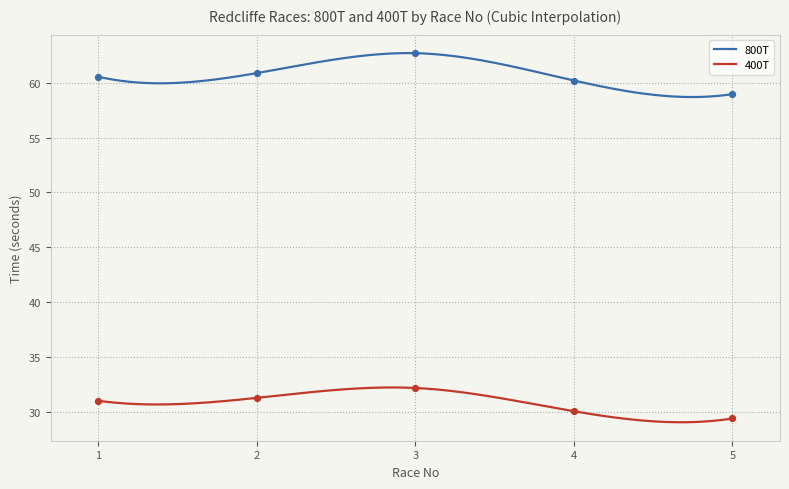

What is the total value across all series at 5?

88.6